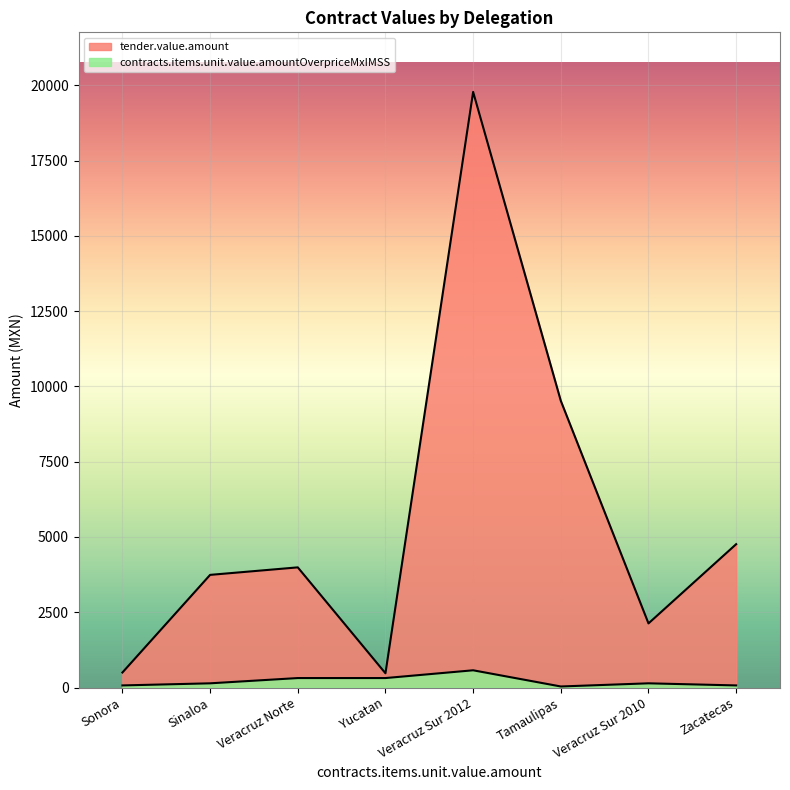

True or false: tender.value.amount has more than 0 interior local peaks.

True